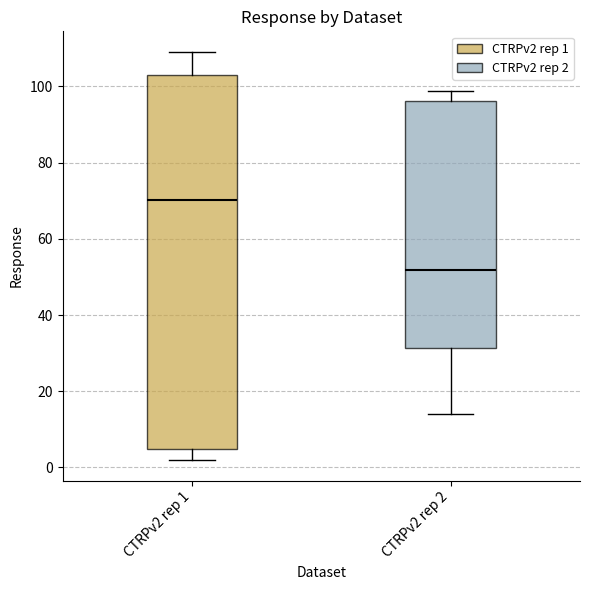

Comparing the boxes themselves (not the whiskers), which one is the tallest?

CTRPv2 rep 1